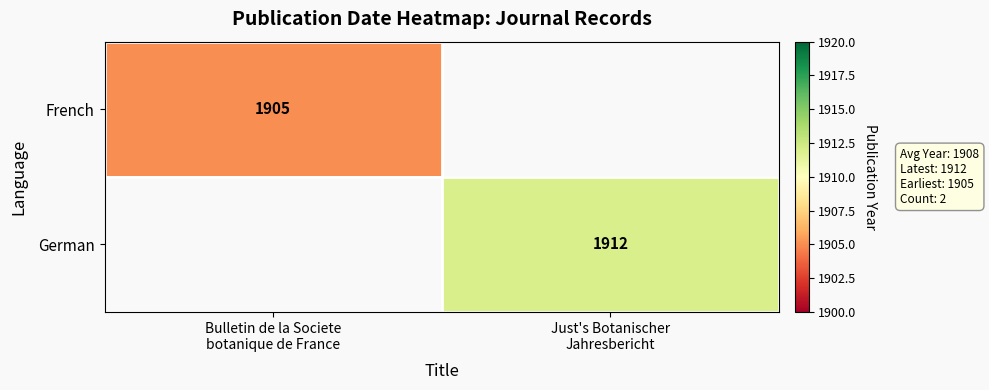

At which category does the chart reach its peak across all series?

Just's Botanischer
Jahresbericht